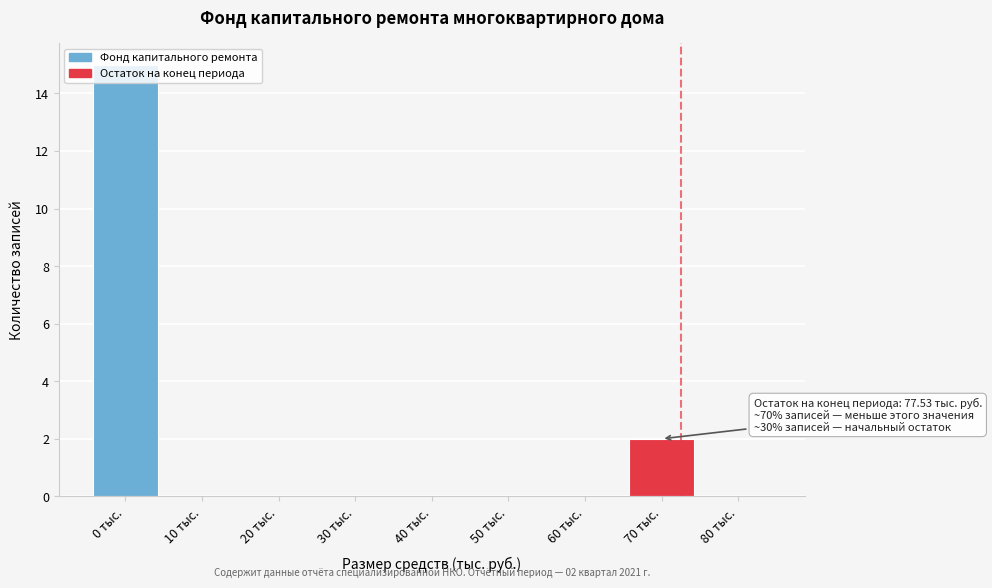

Between 0 тыс. and 30 тыс., which is larger?

0 тыс.